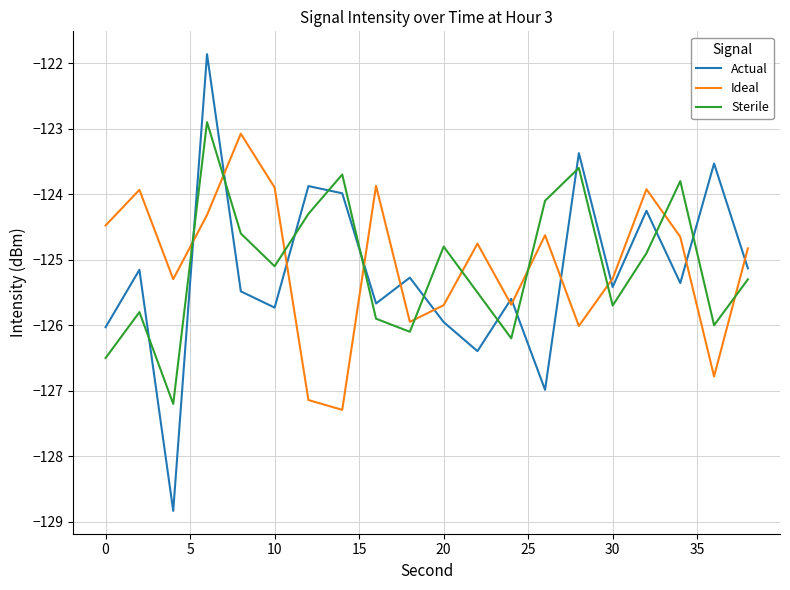

Which series has the widest spread of values?

Actual